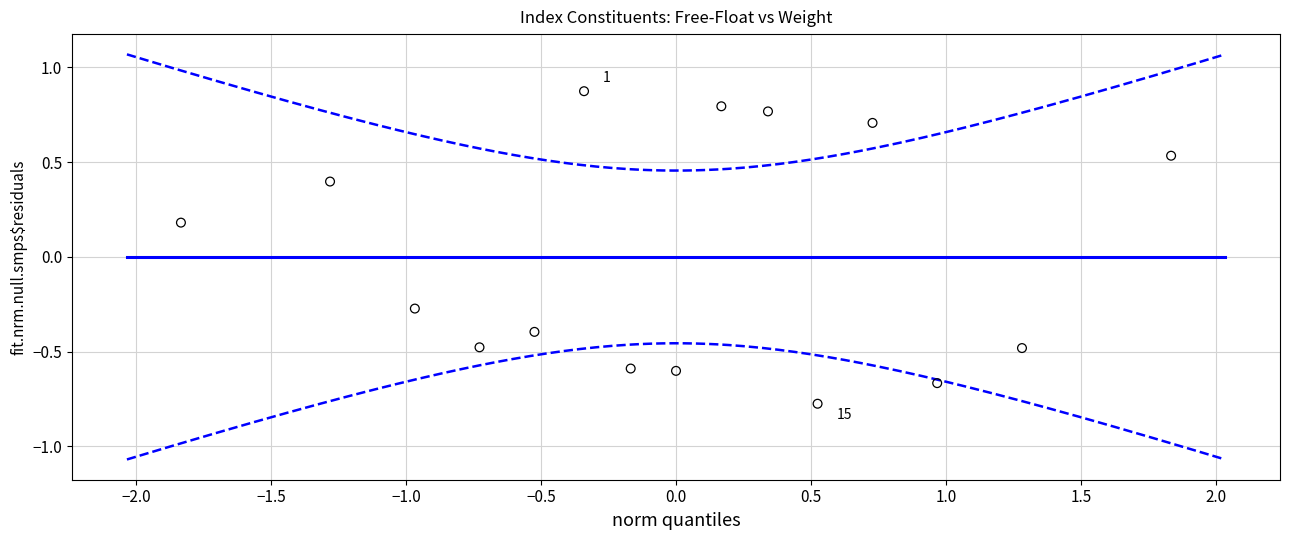

What is the range of X values (max minus min)?

3.7